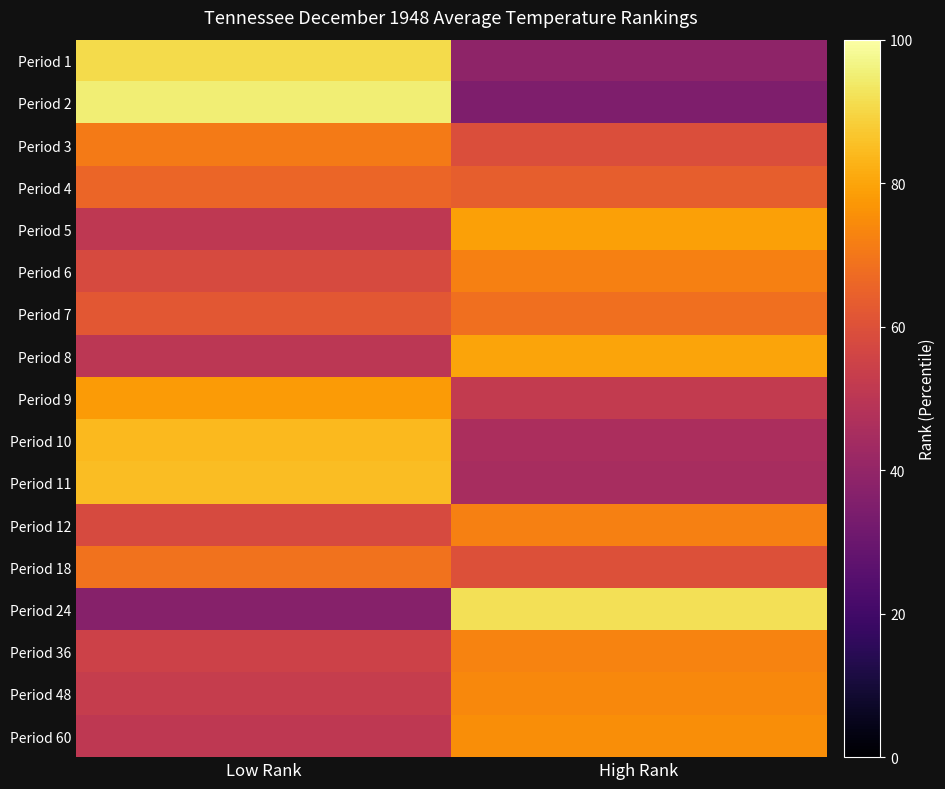

What is the total value across all series at Low Rank?

1114